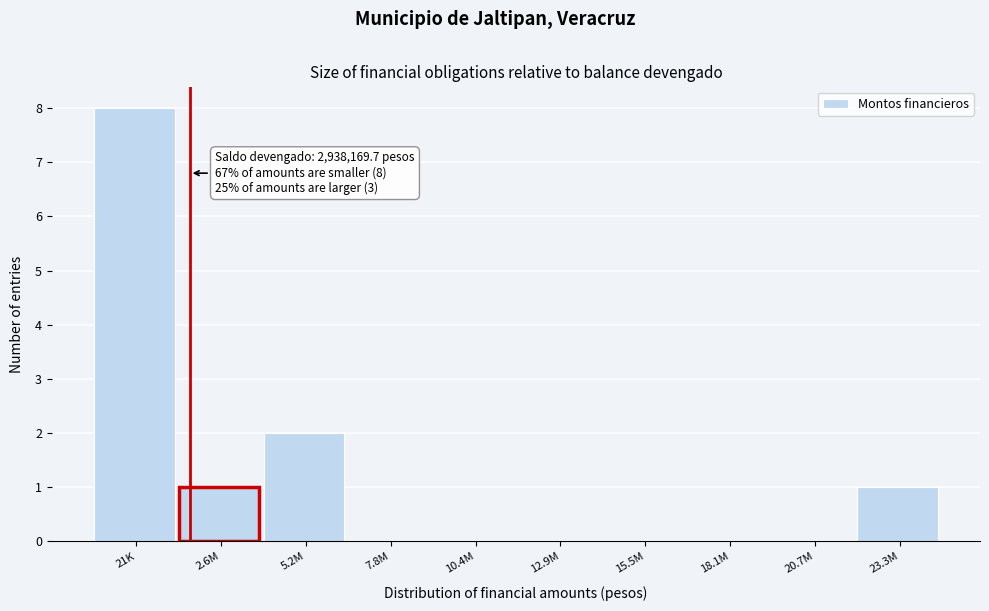

Reading right to left, extract all data points from this chart.

23.3M=1	20.7M=0	18.1M=0	15.5M=0	12.9M=0	10.4M=0	7.8M=0	5.2M=2	2.6M=1	21K=8